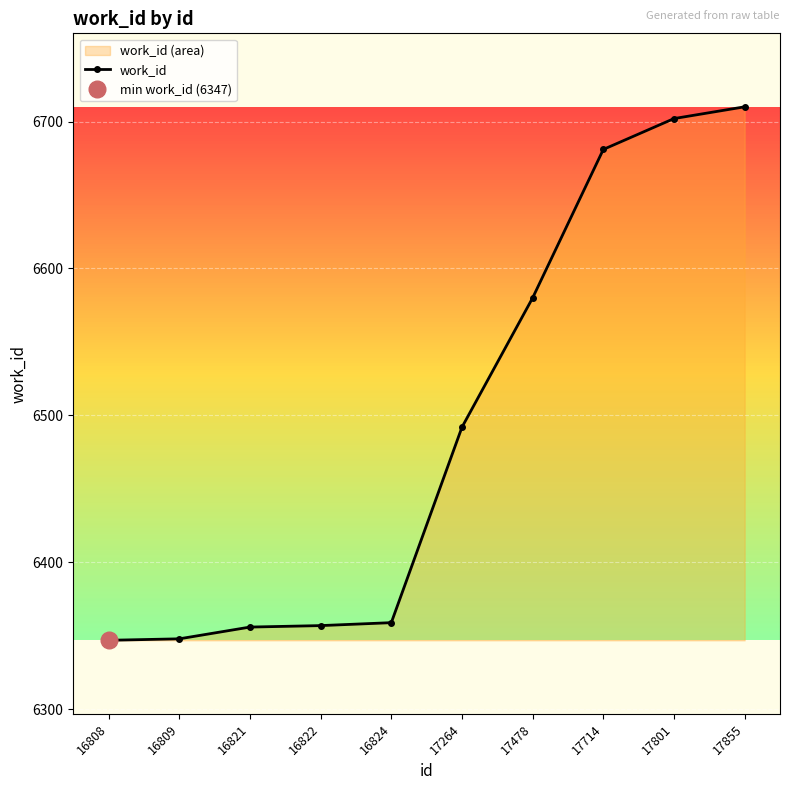

What is the difference between the second highest and minimum values?

355